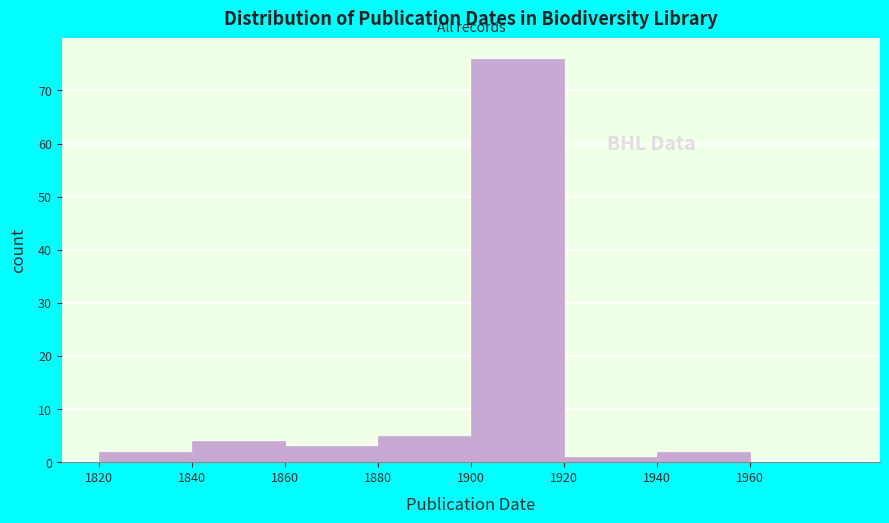

Reading left to right, transcribe this chart: for each bar, give the range it covers on the x-axis and its height. The values are not printed on the chart, so give them approximately, as read against the axis.

1820 to 1840: 2
1840 to 1860: 4
1860 to 1880: 3
1880 to 1900: 5
1900 to 1920: 76
1920 to 1940: 1
1940 to 1960: 2
1960 to 1980: 0